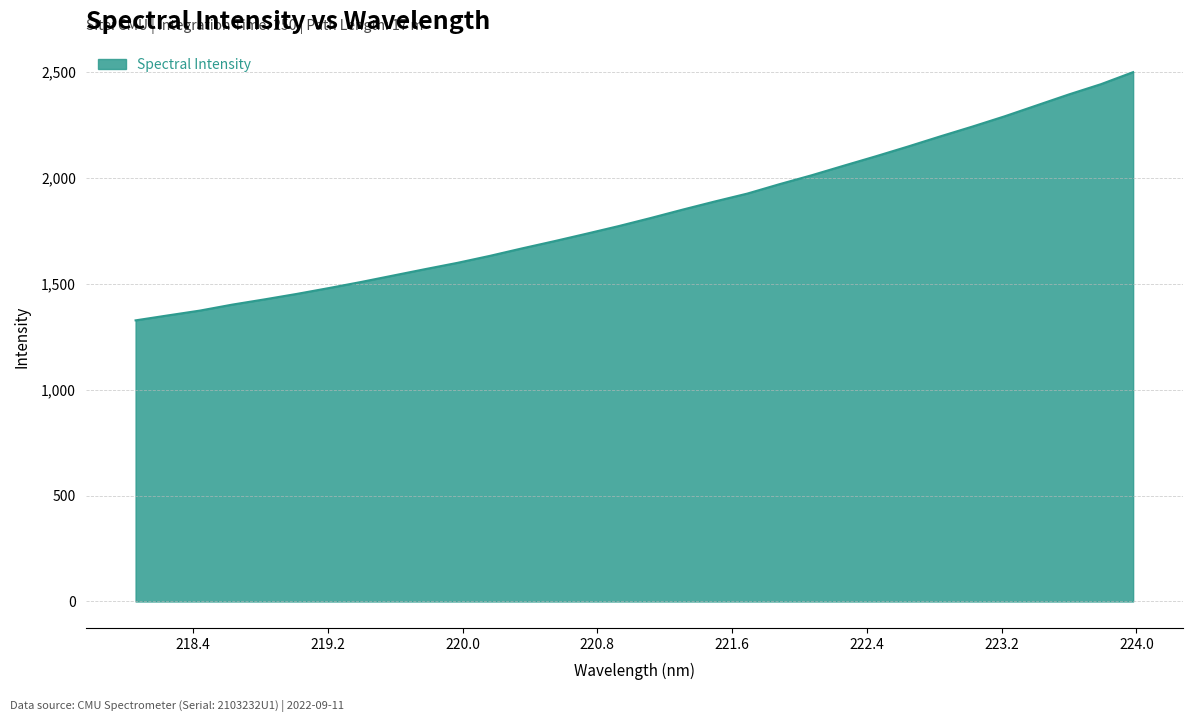

How many values exceed 1810?

16